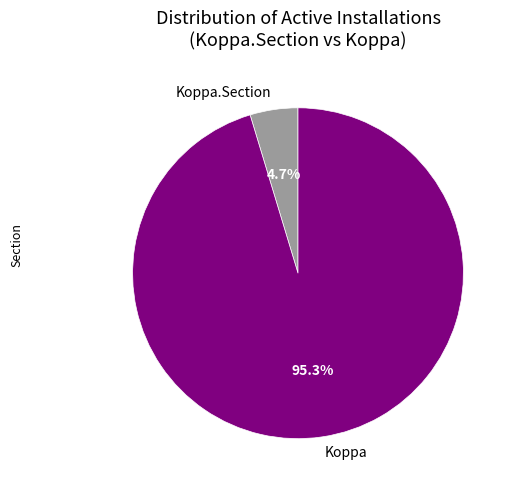

What is the largest slice in the pie chart?

Koppa